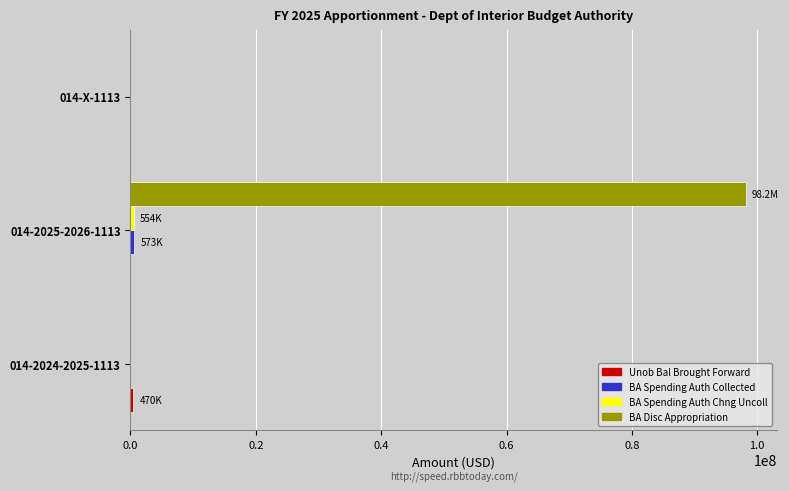

What is the maximum value shown in the chart?

98186000